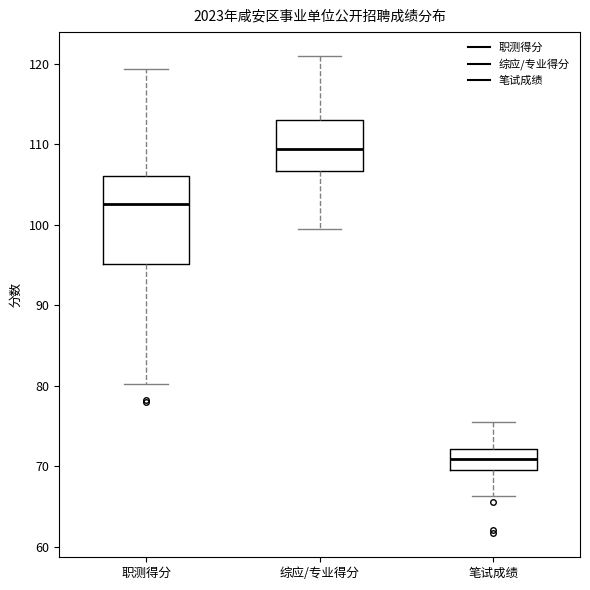

Where does the upper whisker of the box for 综应/专业得分 end on the y-axis? The values are not printed on the chart, so give them approximately, as read against the axis.

121